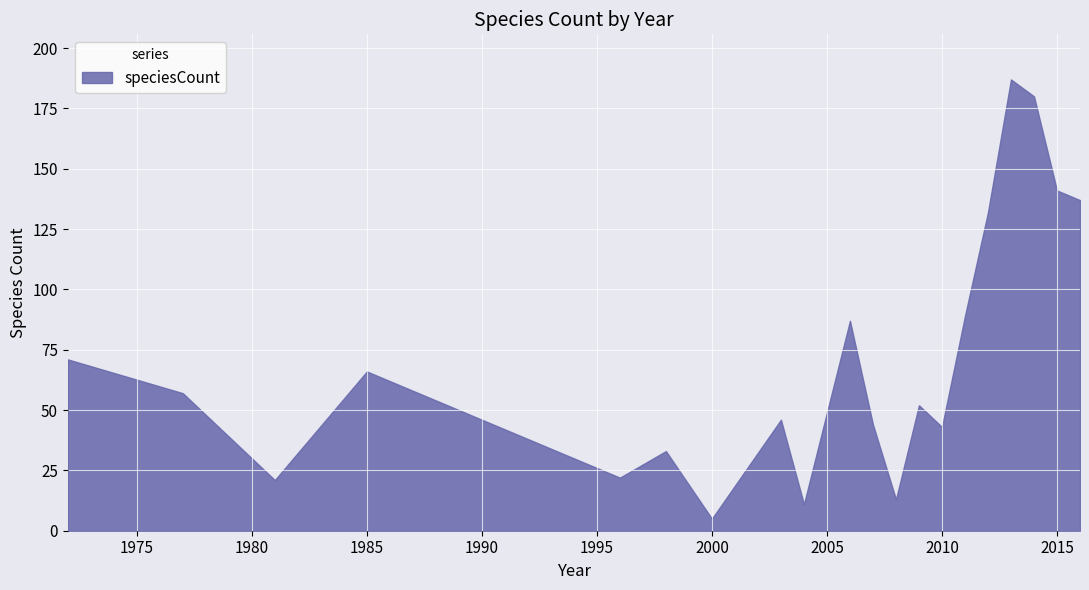

Does the chart display data point markers on the line(s)?

No